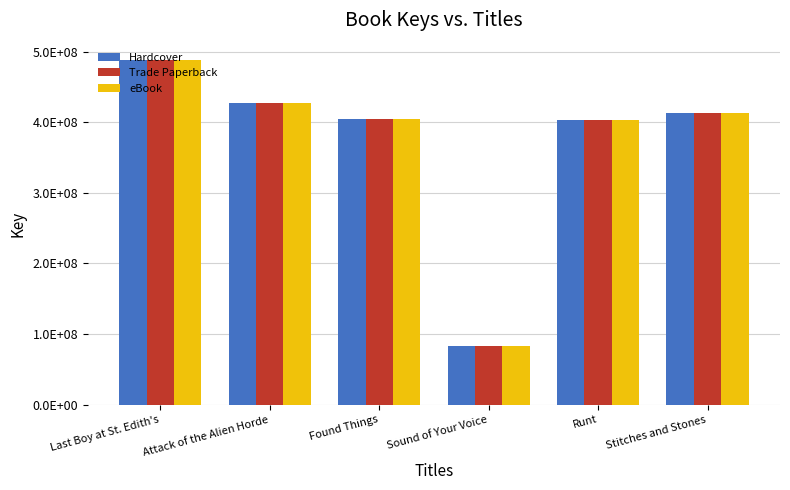

Are the bars grouped side by side (vs. stacked)?

Yes